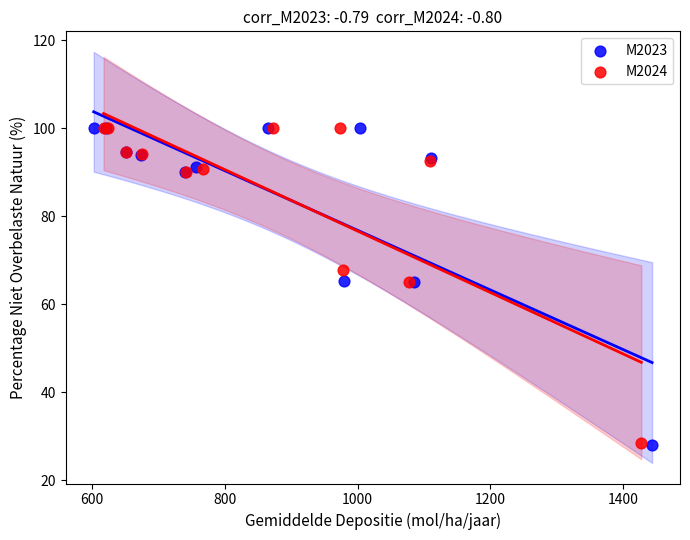

Which series has the widest spread of Y values?

M2023